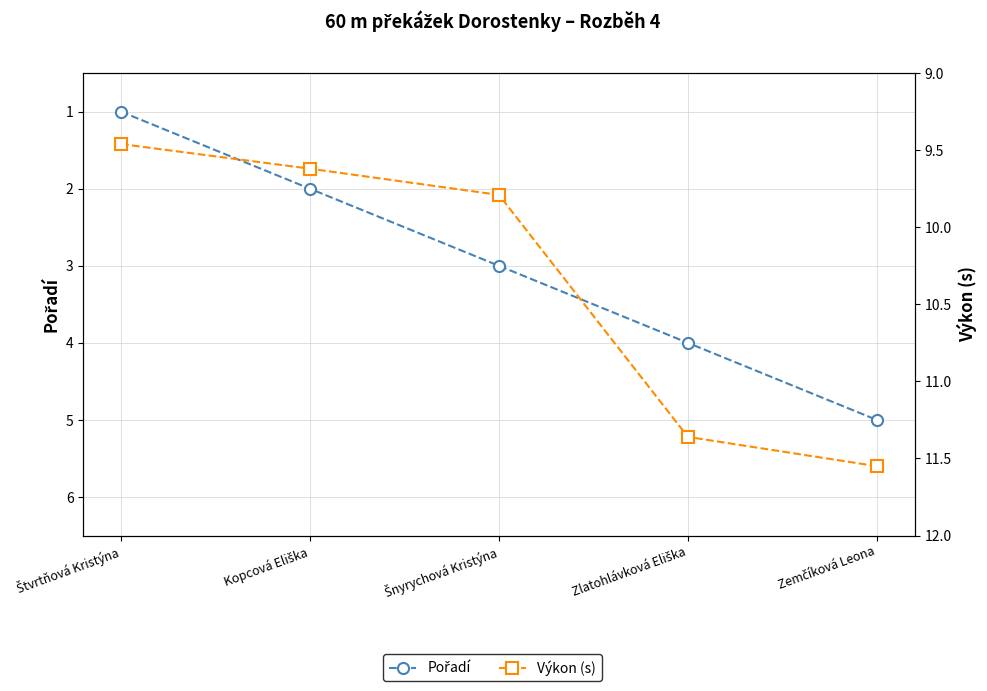

Is it true that Pořadí equals 1.3 at Štvrtňová Kristýna?

False